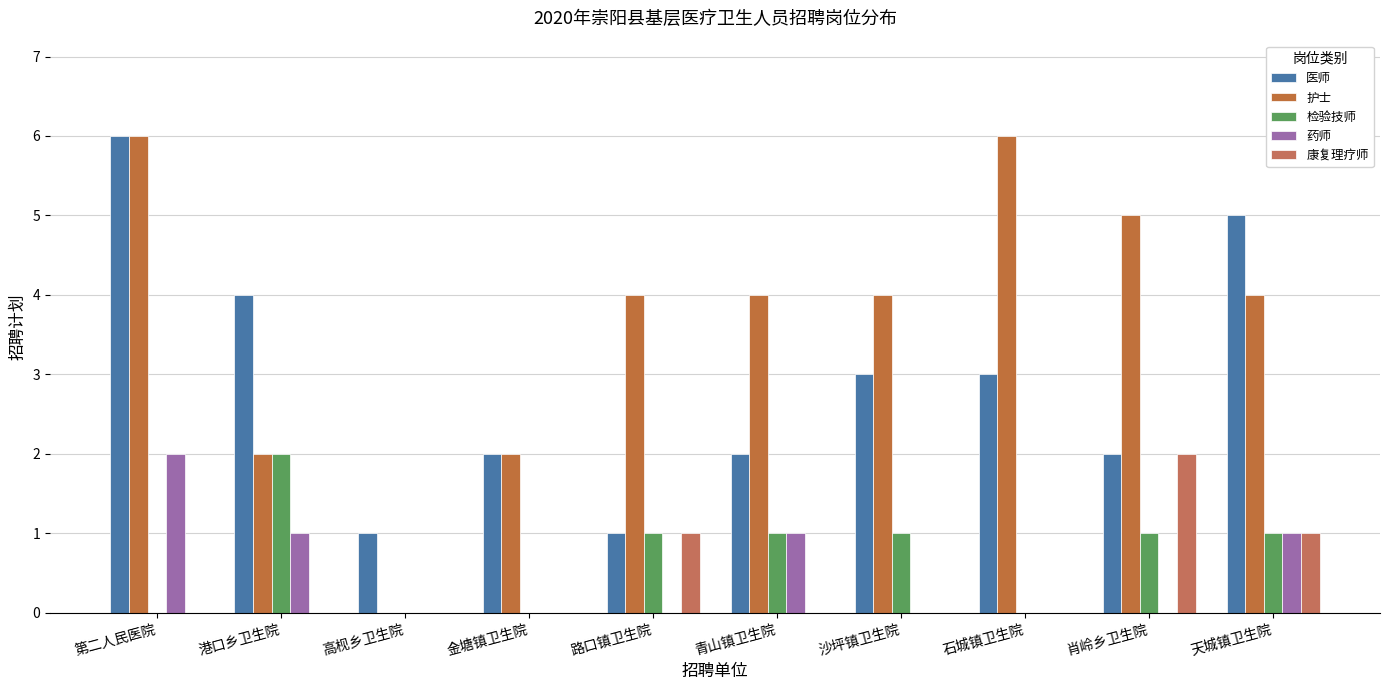

What are all the series names shown in the legend?

医师, 护士, 检验技师, 药师, 康复理疗师